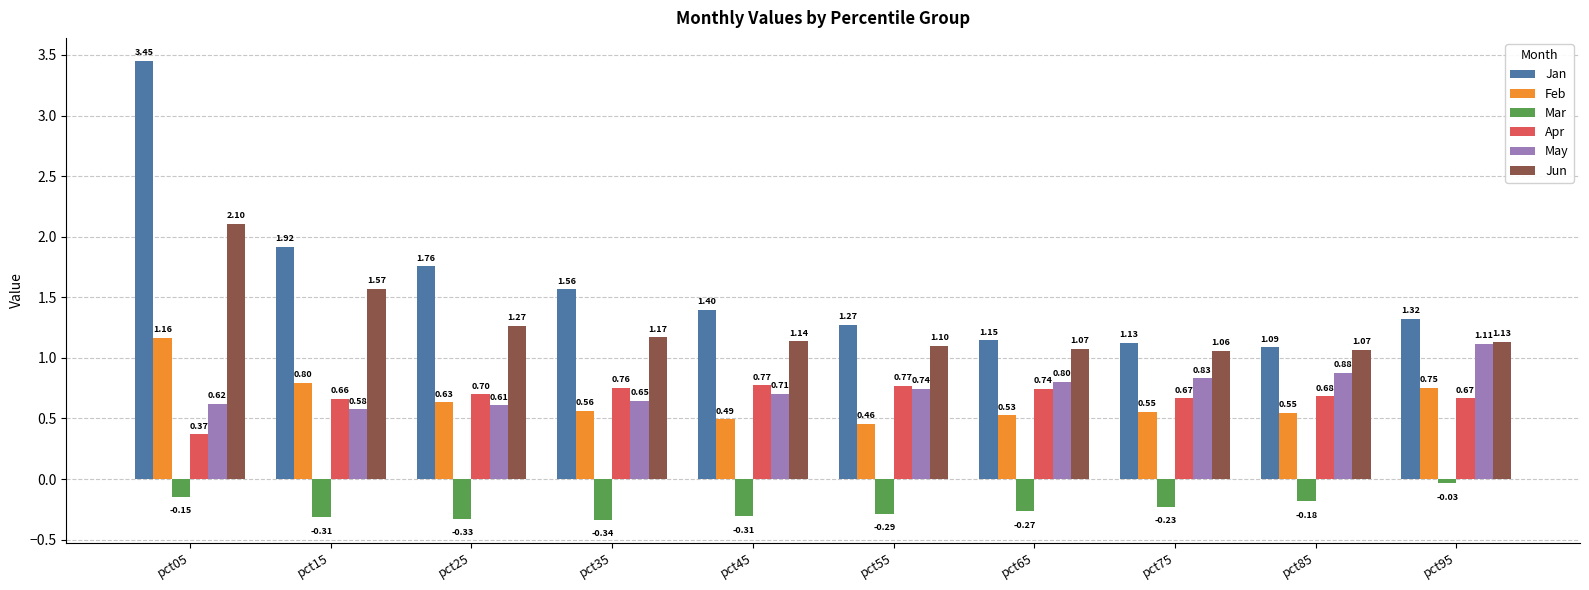

Which series has the largest range (max minus min)?

Jan